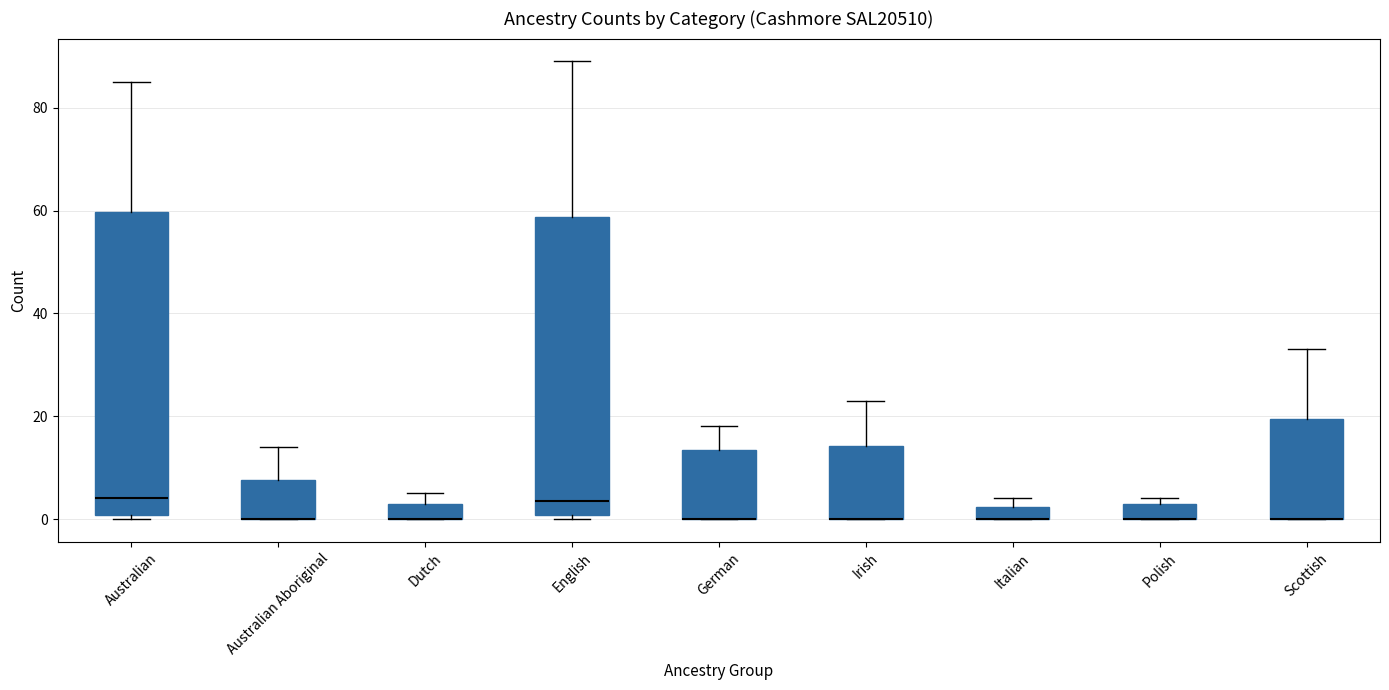

Where is the lower edge of the box for Irish on the y-axis? The values are not printed on the chart, so give them approximately, as read against the axis.

0